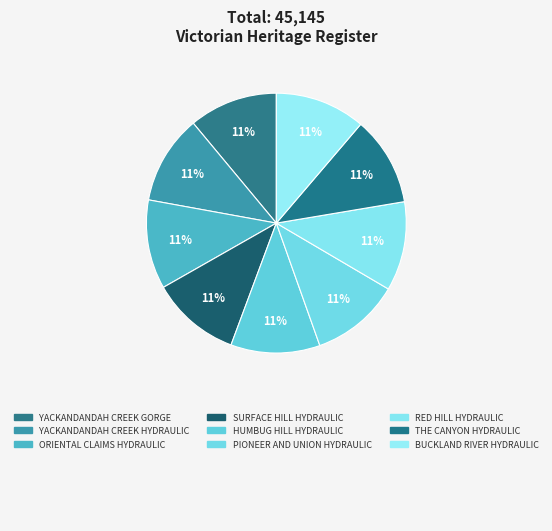

Is it true that PIONEER AND UNION HYDRAULIC is 18% of the pie?

False